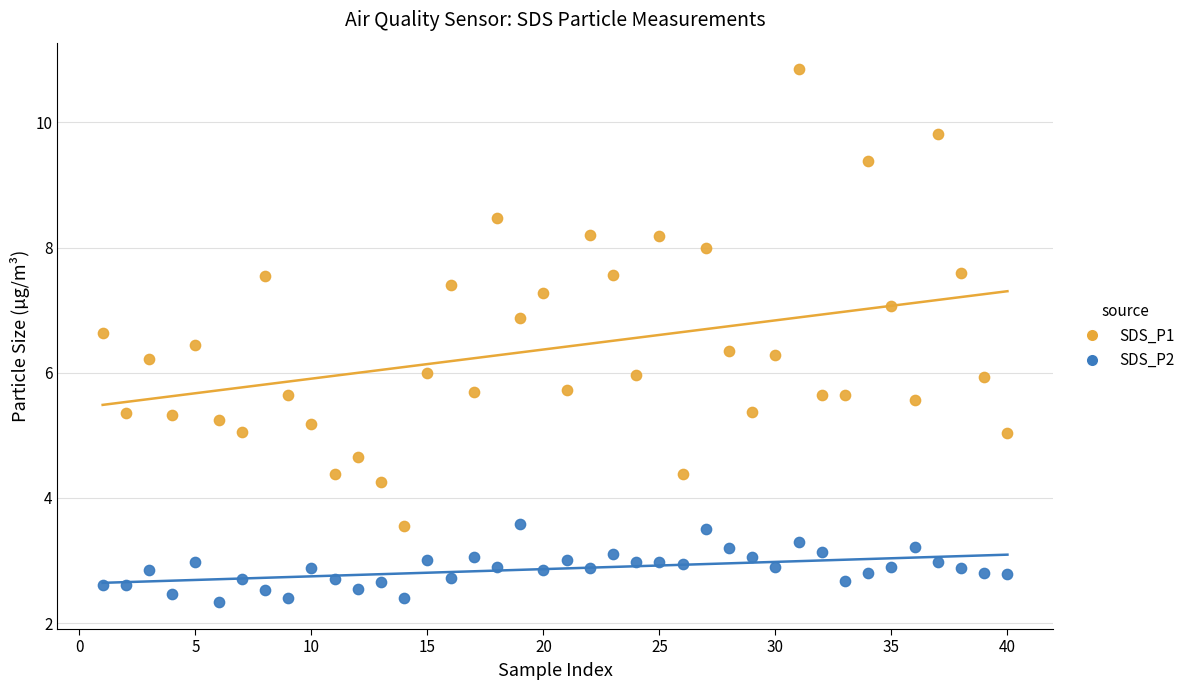

Across all data points, what is the range of Y values (max minus min)?

8.5